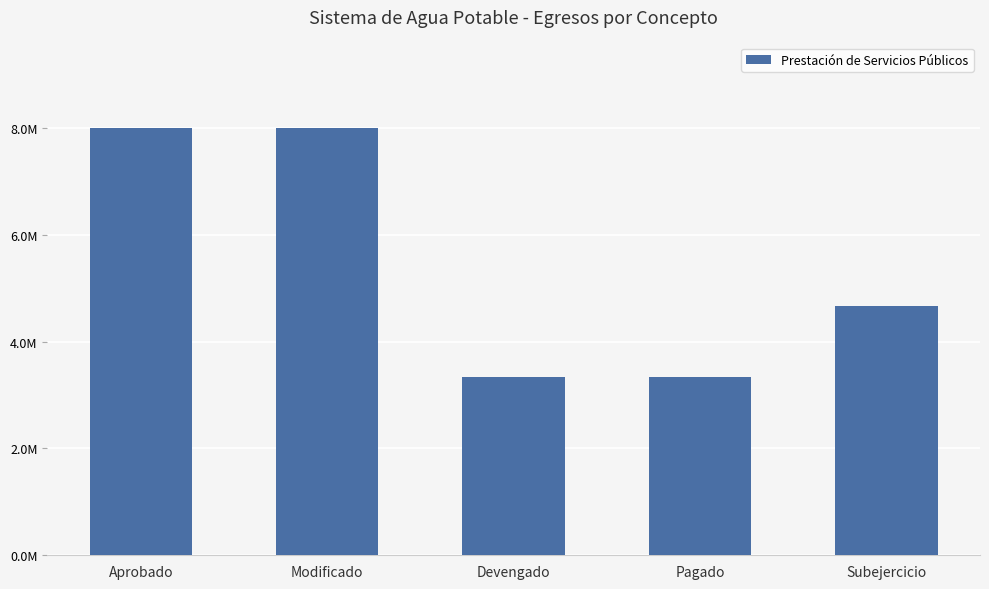

Reading left to right, list all the values displayed in this chart.

Aprobado=7998600.2	Modificado=7998600.2	Devengado=3330251.0	Pagado=3330251.0	Subejercicio=4668349.2